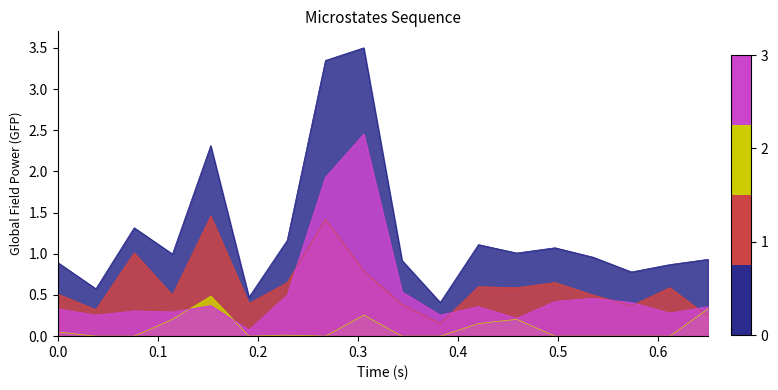

What is the maximum value shown in the chart?

3.5